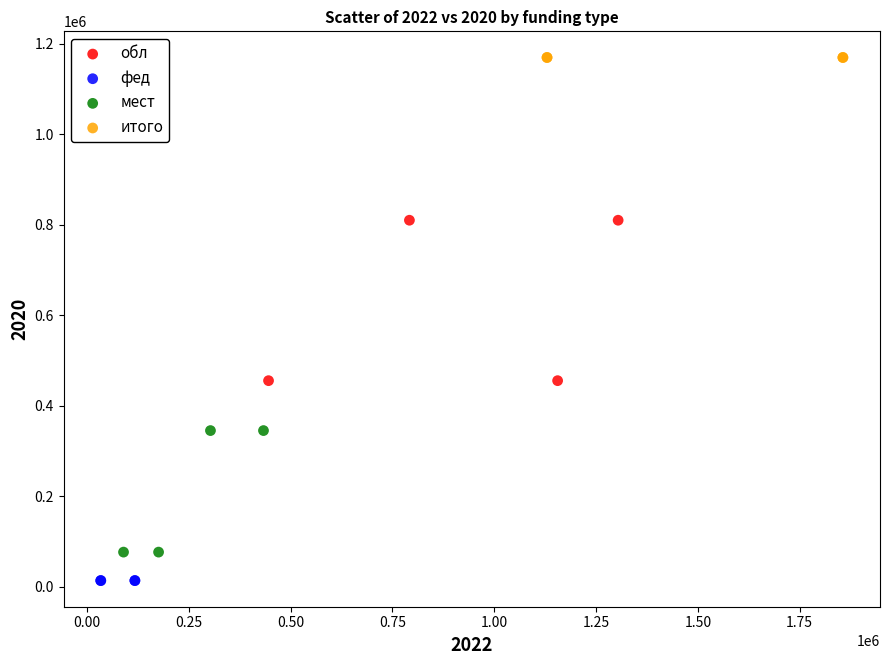

What are all the series names shown in the legend?

обл, фед, мест, итого